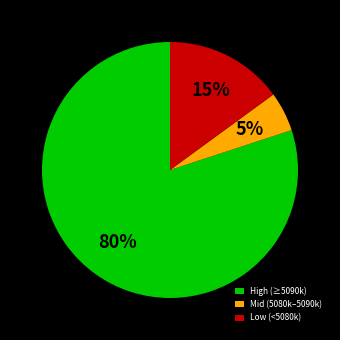

Approximately how many times larger is the value at High (≥5090k) compared to Mid (5080k–5090k)?

16.0